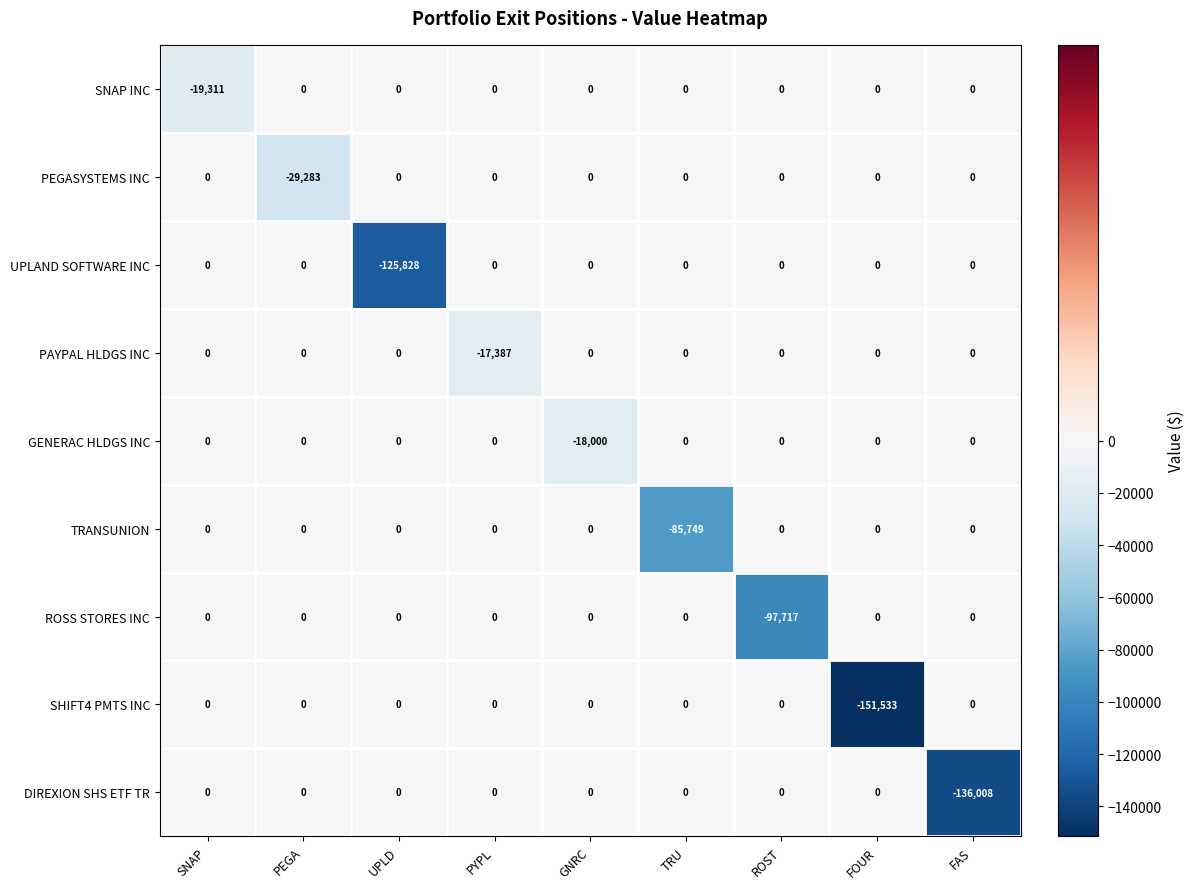

What is the minimum value shown in the chart?

-151533